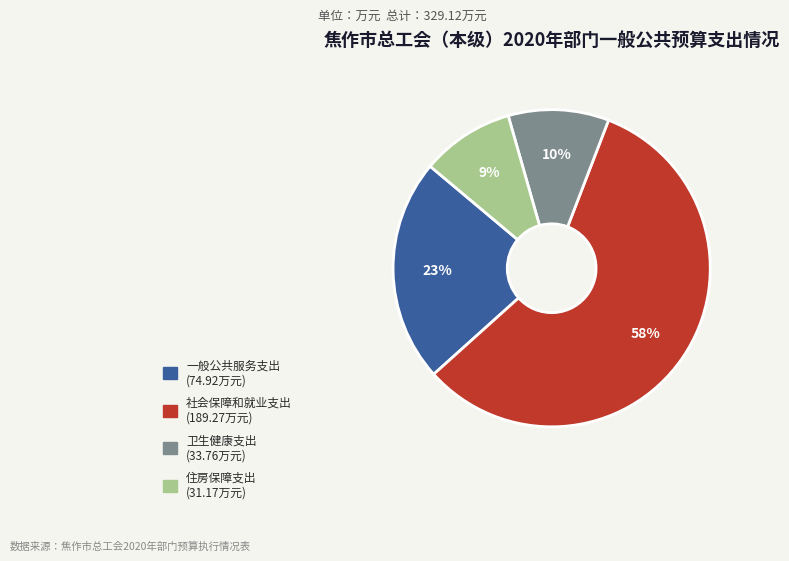

Between 住房保障支出 and 卫生健康支出, which is larger?

卫生健康支出